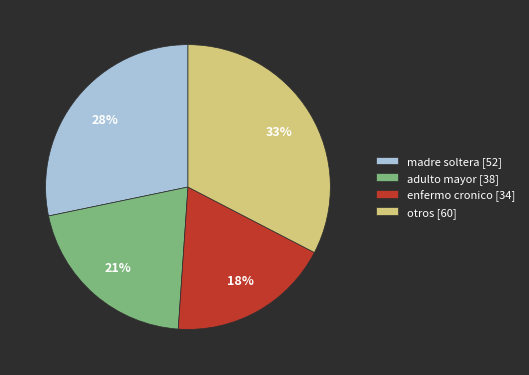

True or false: otros [60] accounts for 23% of the total.

False